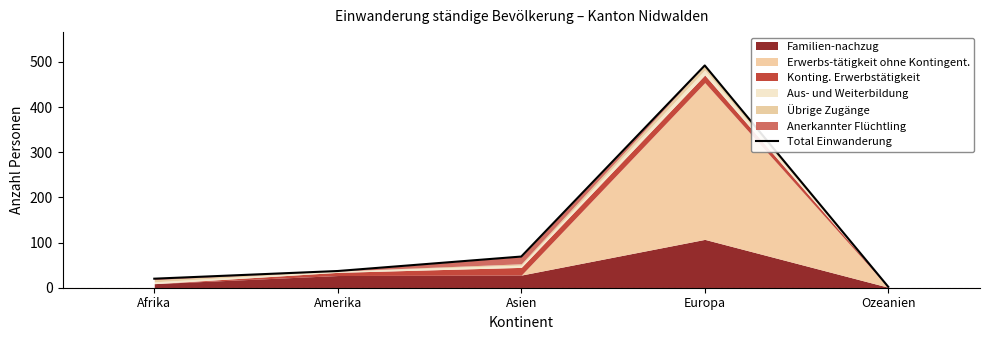

How many points are higher than both their immediate neighbors (excluding endpoints)?

1